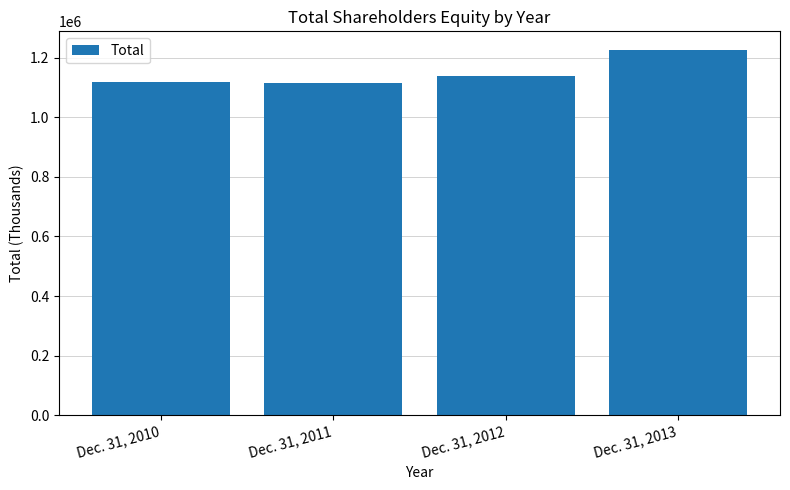

At which category does the chart reach its peak across all series?

Dec. 31, 2013